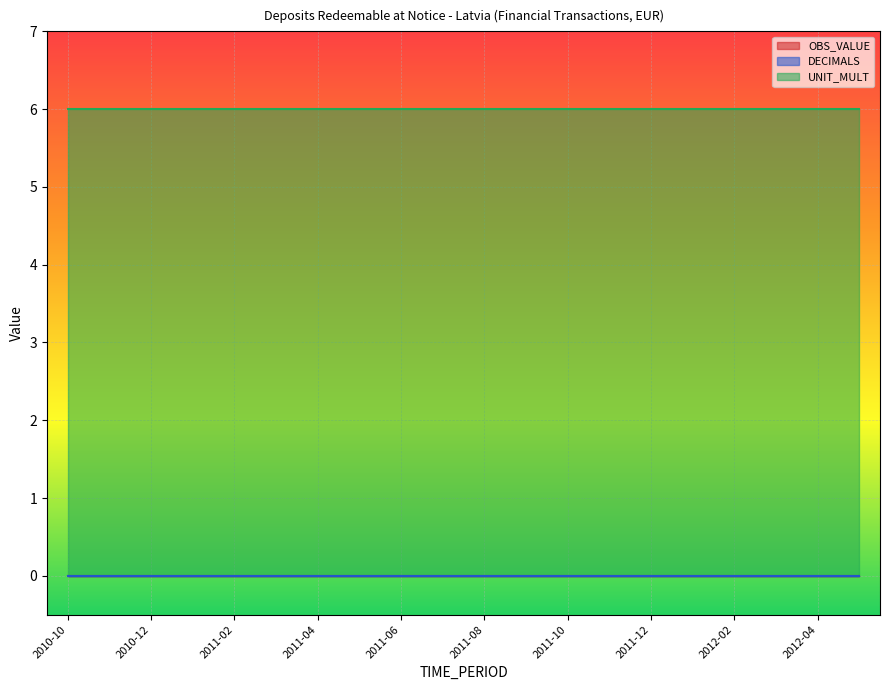

Does the chart display data point markers on the line(s)?

No